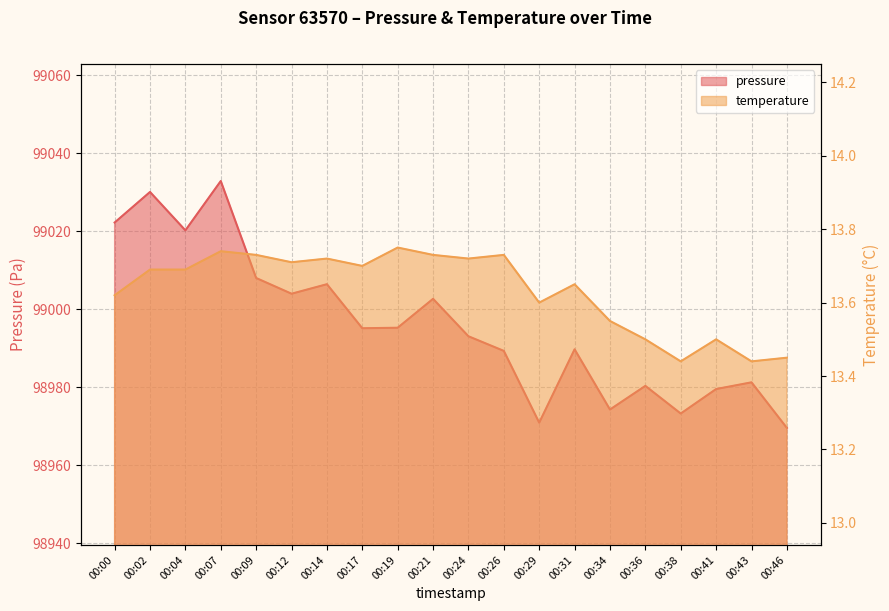

At 00:04, list the series in order from largest to smallest.

pressure, temperature